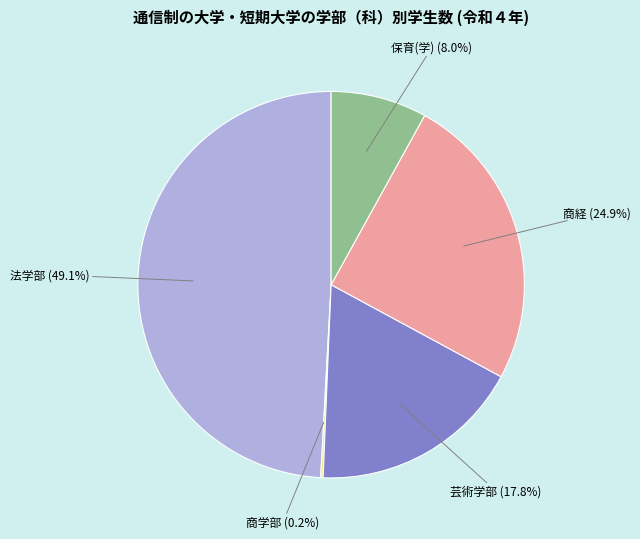

Is there any slice that represents more than half of the pie?

No